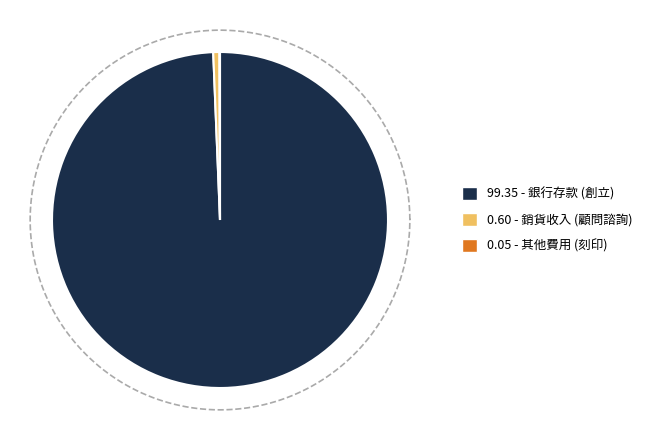

What is the largest slice in the pie chart?

銀行存款 (創立)